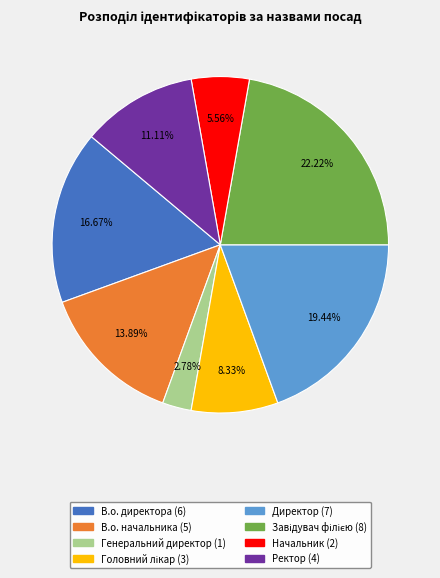

To the nearest percent, what is the difference between the Генеральний директор and В.о. директора slice percentages?

14%